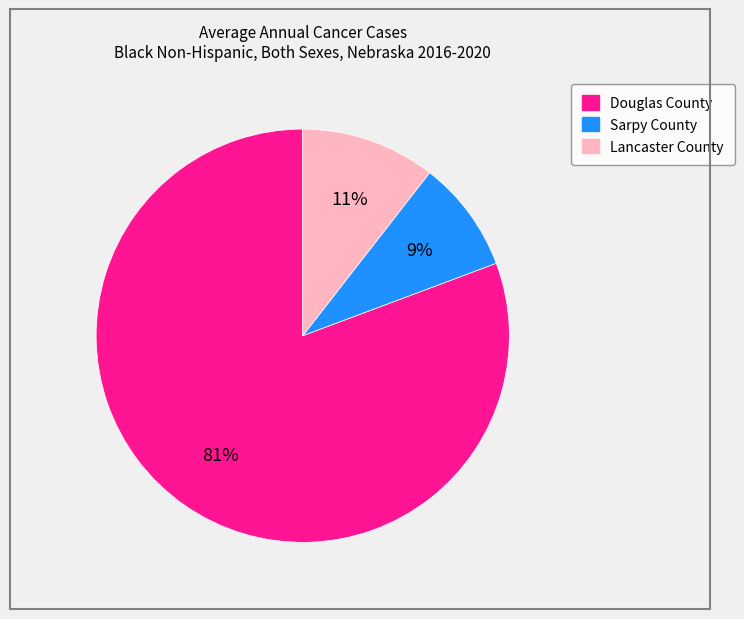

Is the sum of Douglas County and Sarpy County greater than half?

Yes